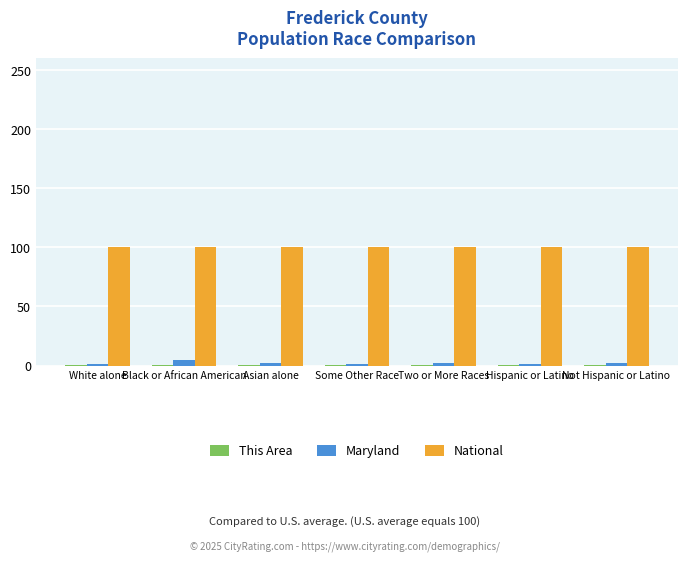

Is it true that National equals 100.0 at White alone?

True